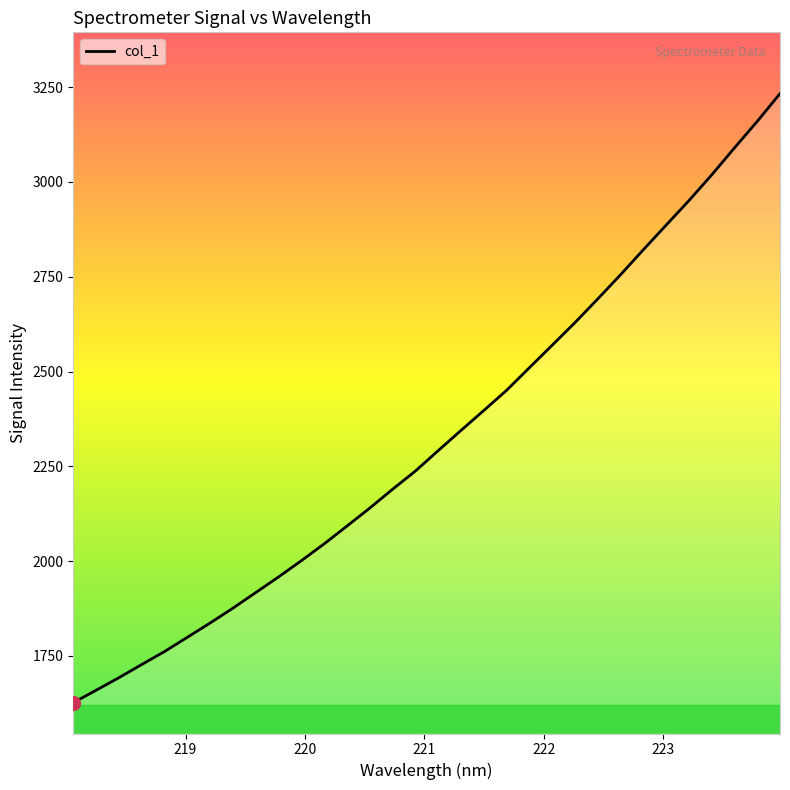

What is the difference between the maximum and minimum values?

1606.5